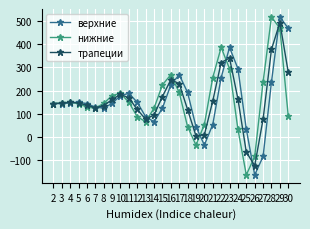

What is the total value across all series at 21?

466.7